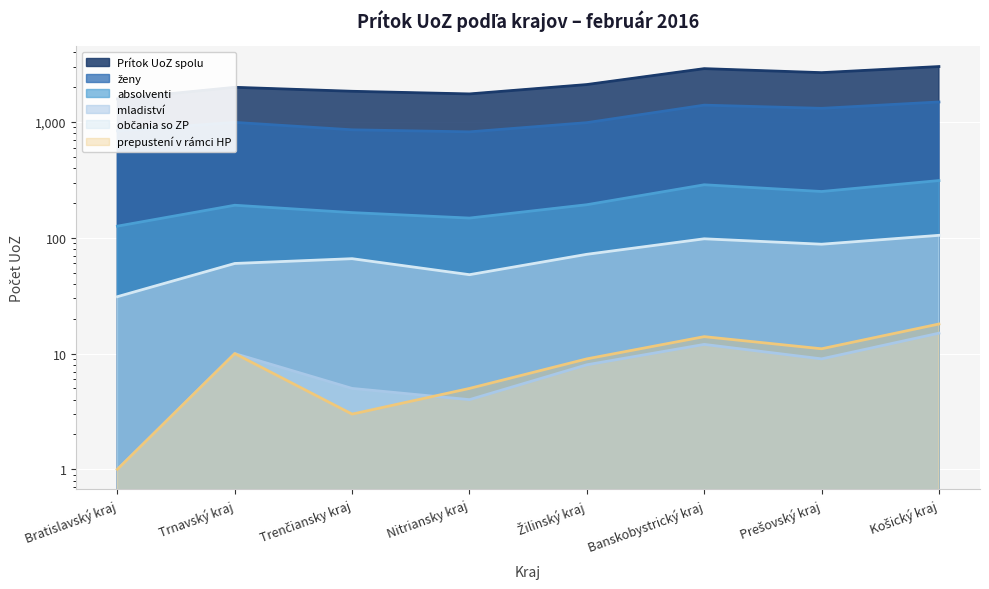

Which series has the largest total across all categories?

Prítok UoZ spolu